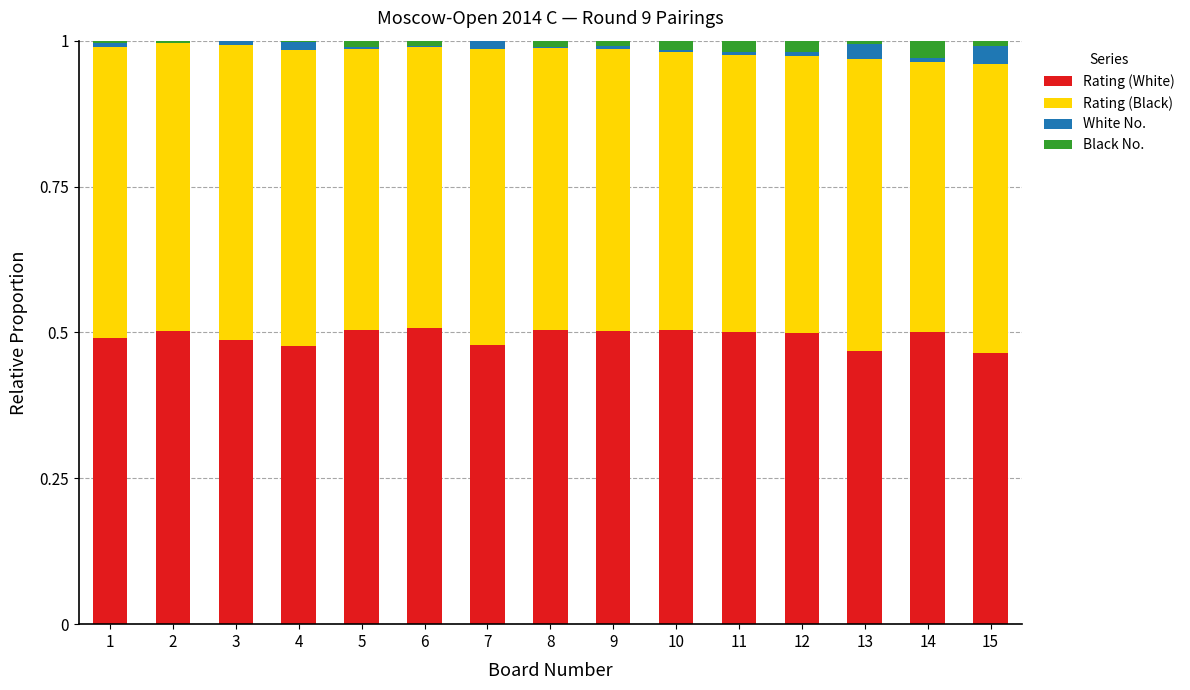

What is the sum of all Rating (White) values?

7.4